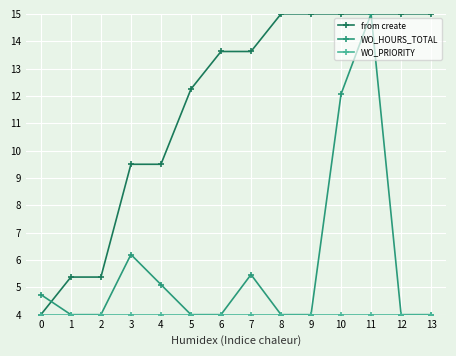

Which series has the largest total across all categories?

from create